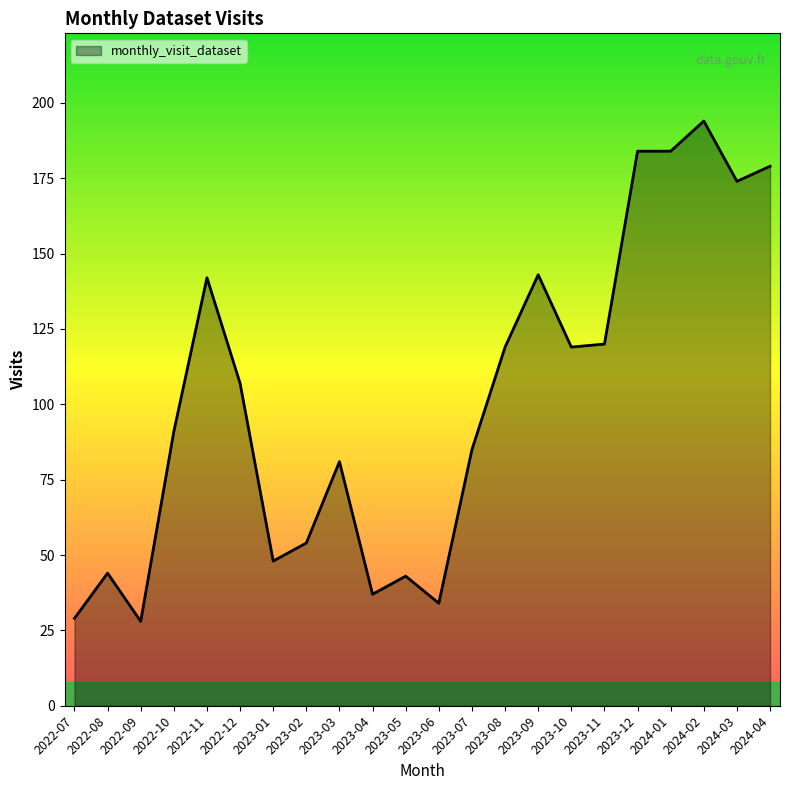

Does the chart display data point markers on the line(s)?

No